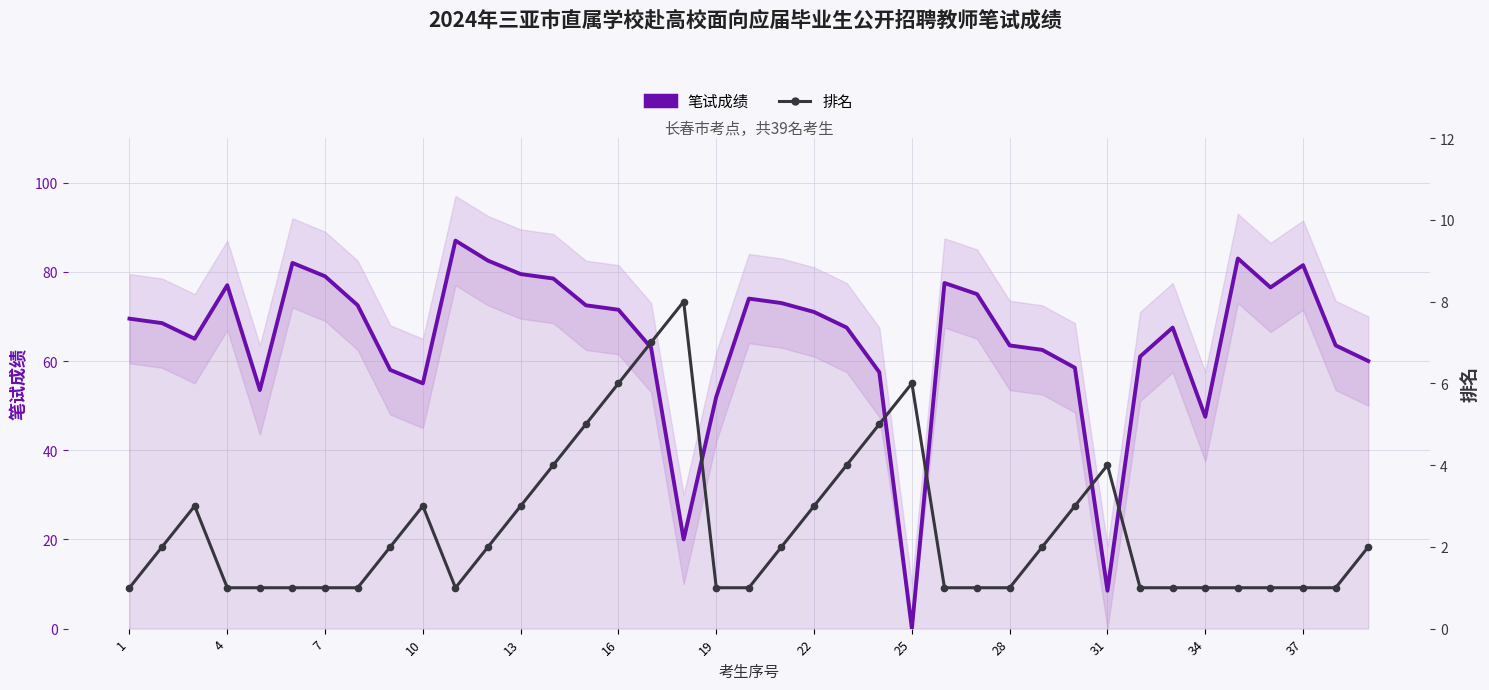

Rank the series by their maximum value, from lowest to highest.

排名, 笔试成绩